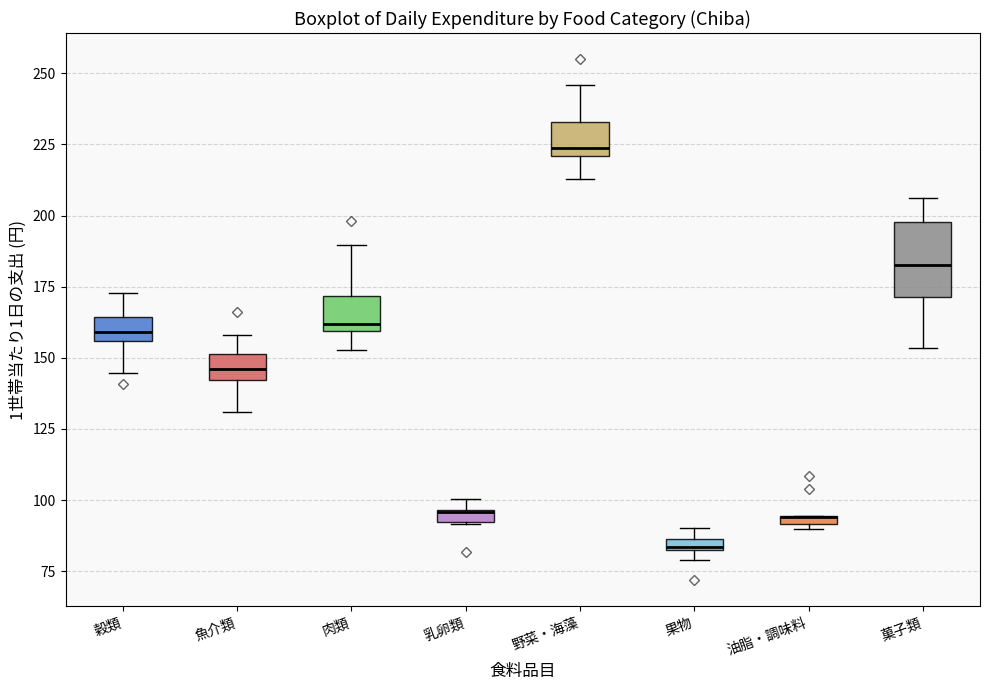

Where is the lower edge of the box for 果物 on the y-axis? The values are not printed on the chart, so give them approximately, as read against the axis.

80